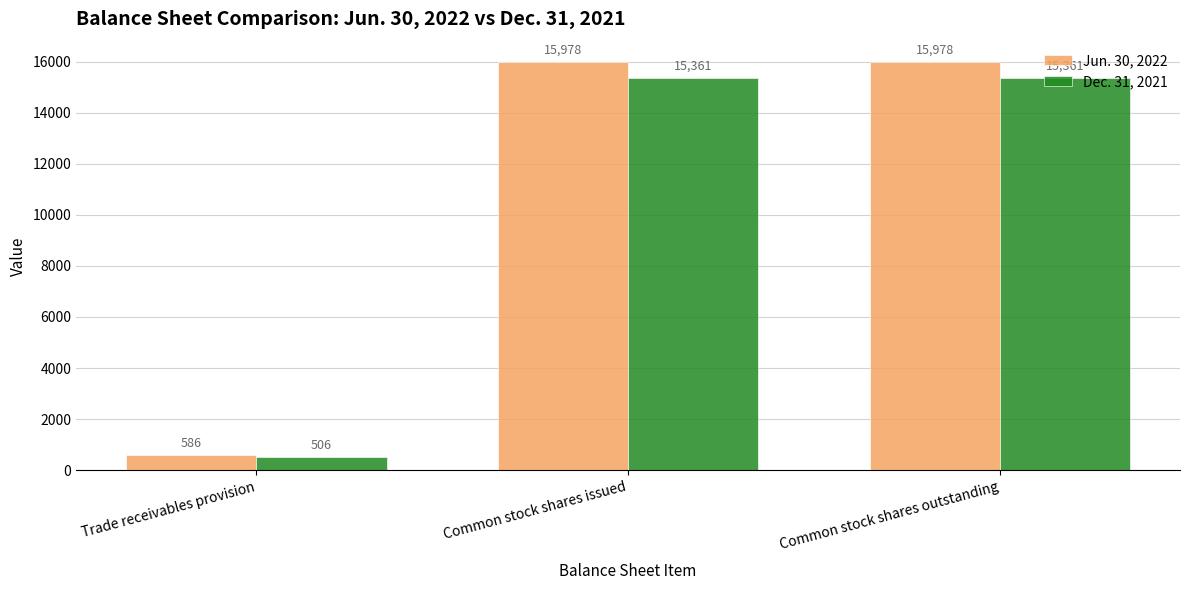

What is the label of the 3rd bar from the left?

Common stock shares outstanding